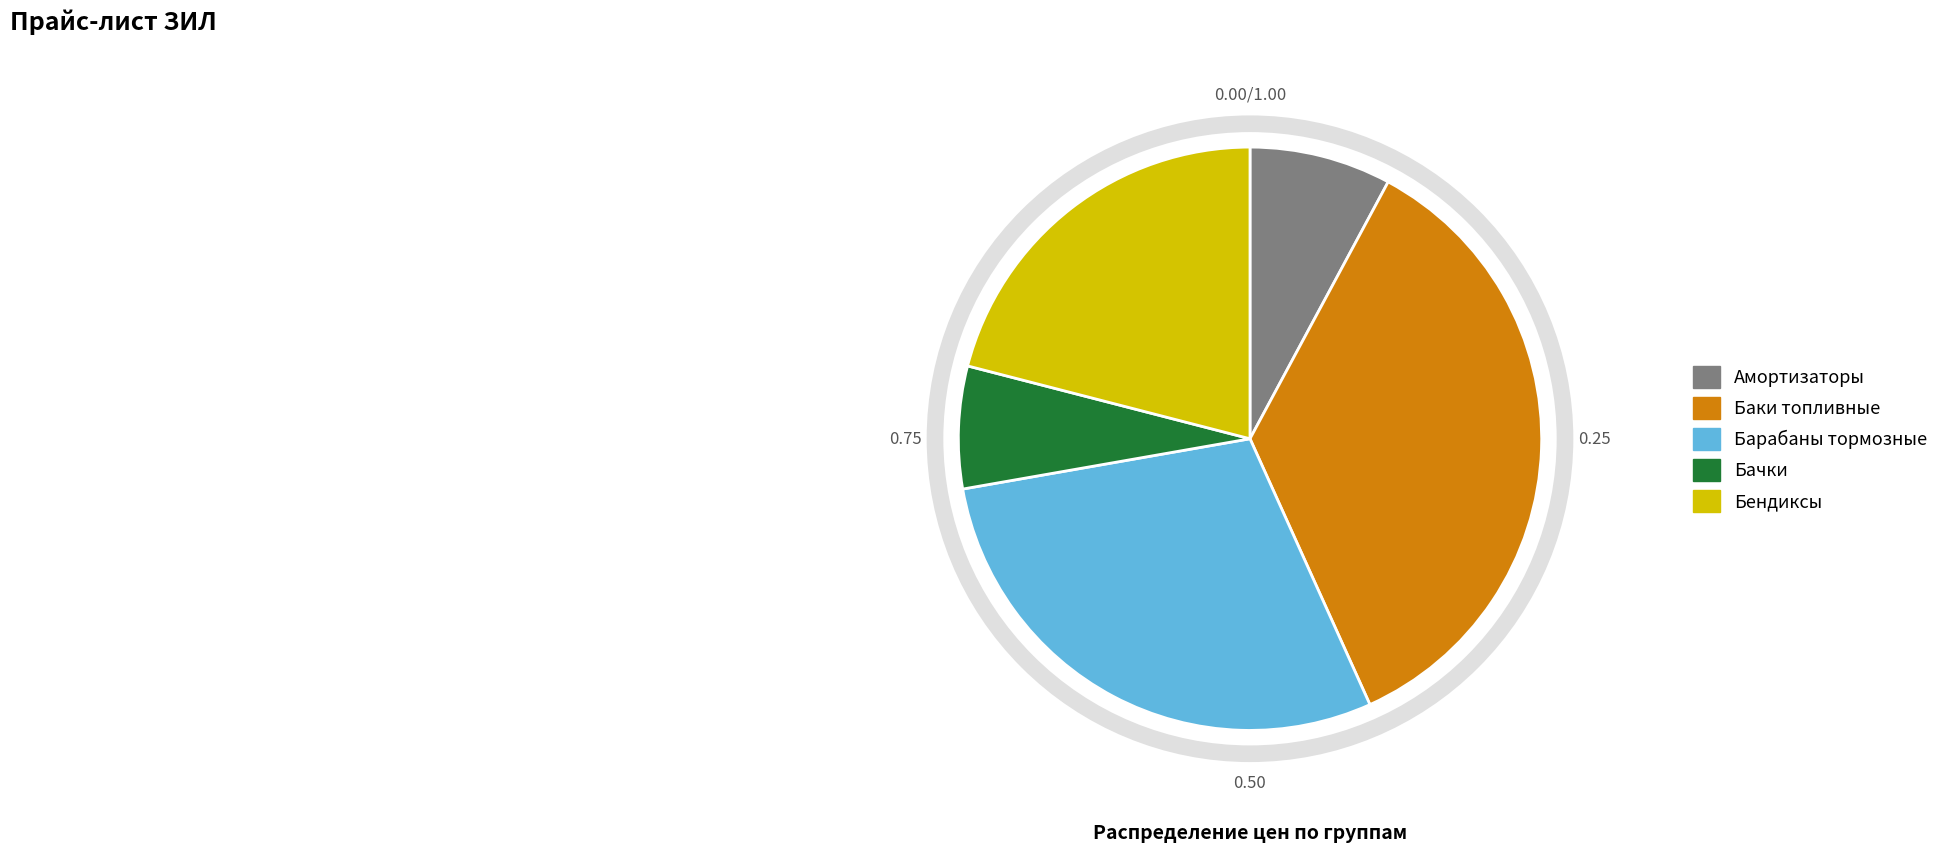

Does any single category account for the majority?

No